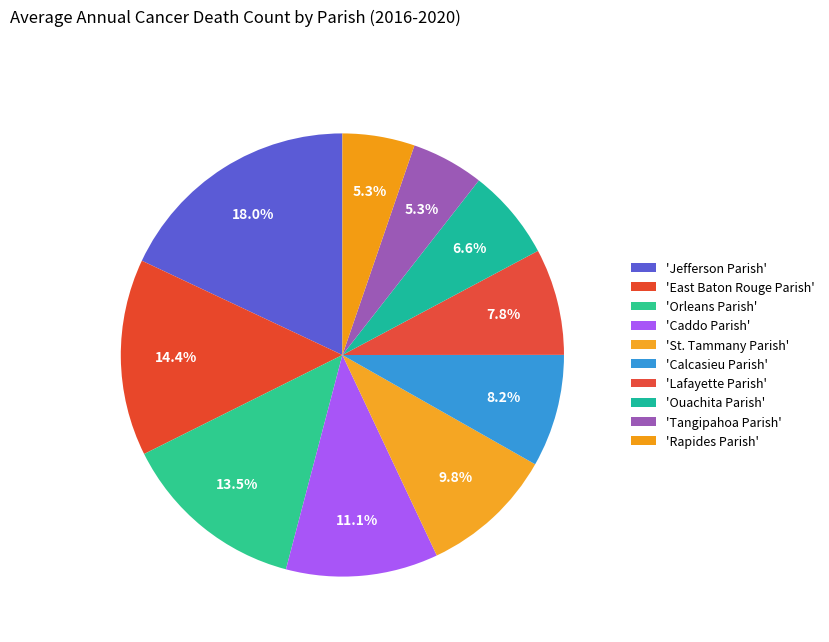

Which category has the smallest portion of the pie?

Rapides Parish